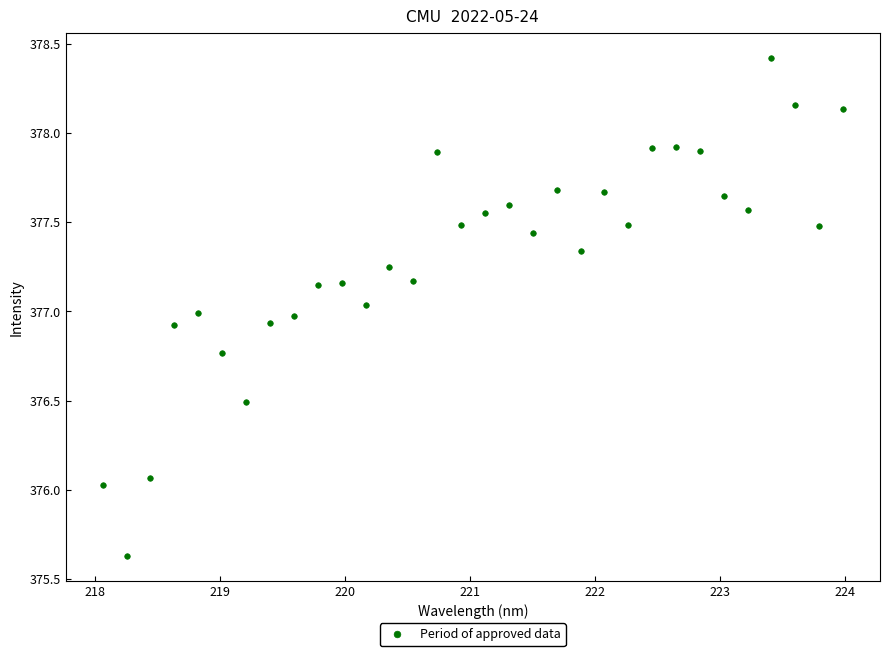

What is the range of X values (max minus min)?

5.9